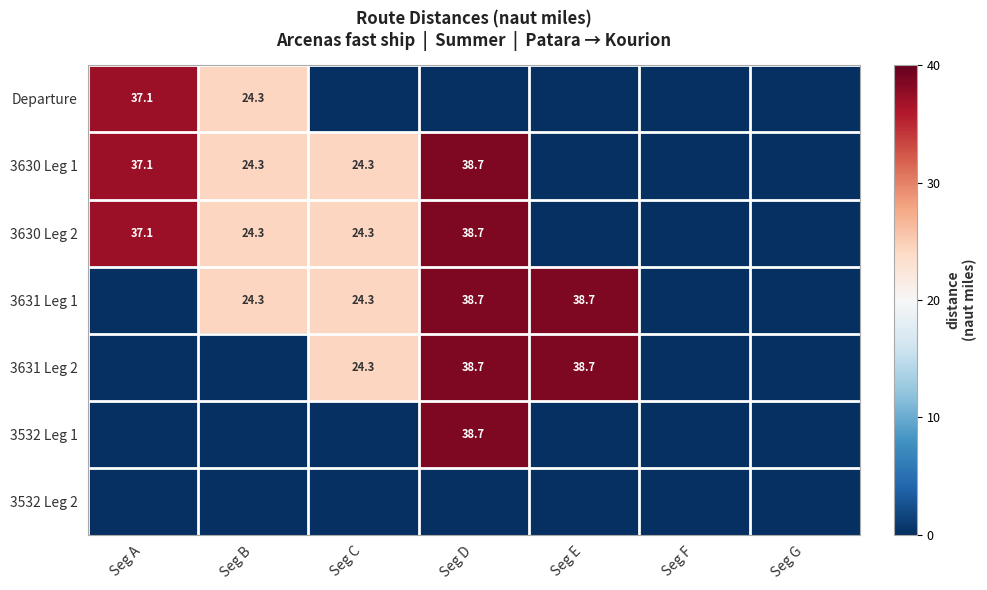

The 3630 Leg 2 series shows 24.3 at Seg C. True or false?

True